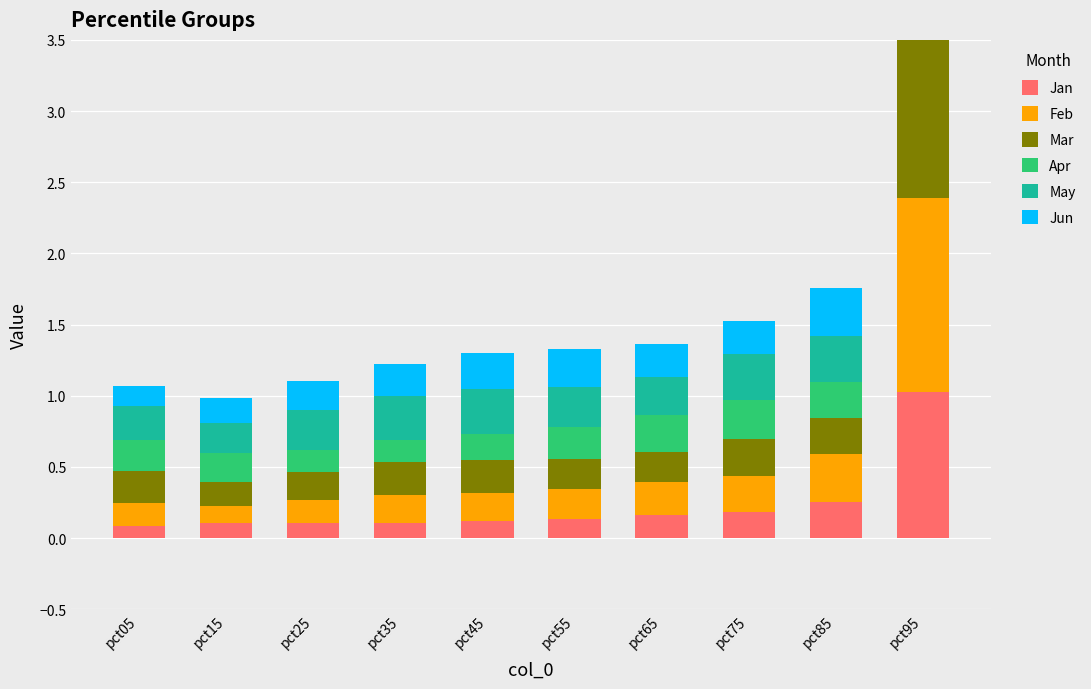

What is the value of the Apr bar at the 9th from the left?

0.3